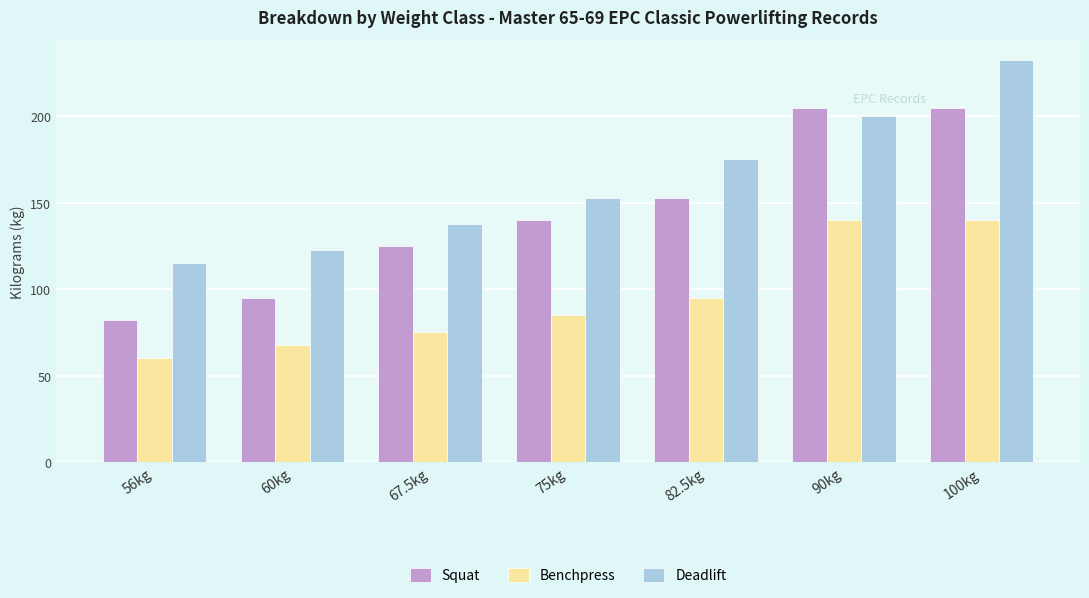

How many bars are there in each group?

3